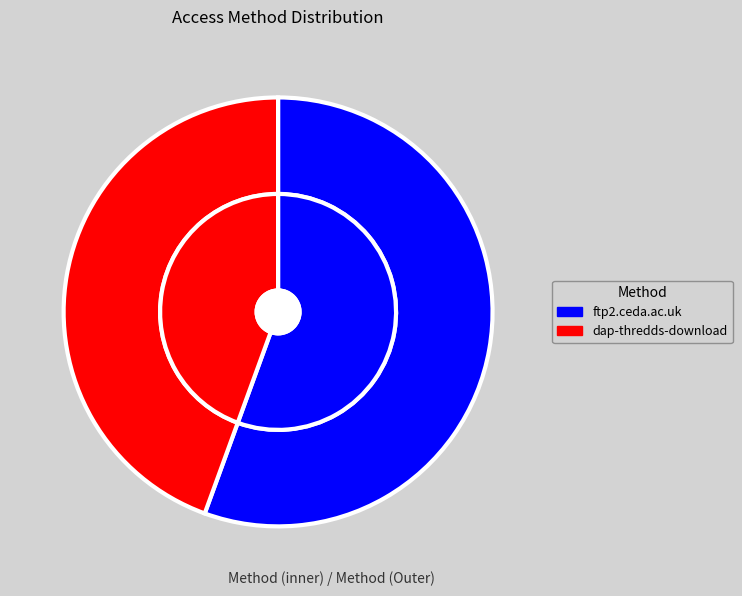

How many slices are in this pie chart?

2